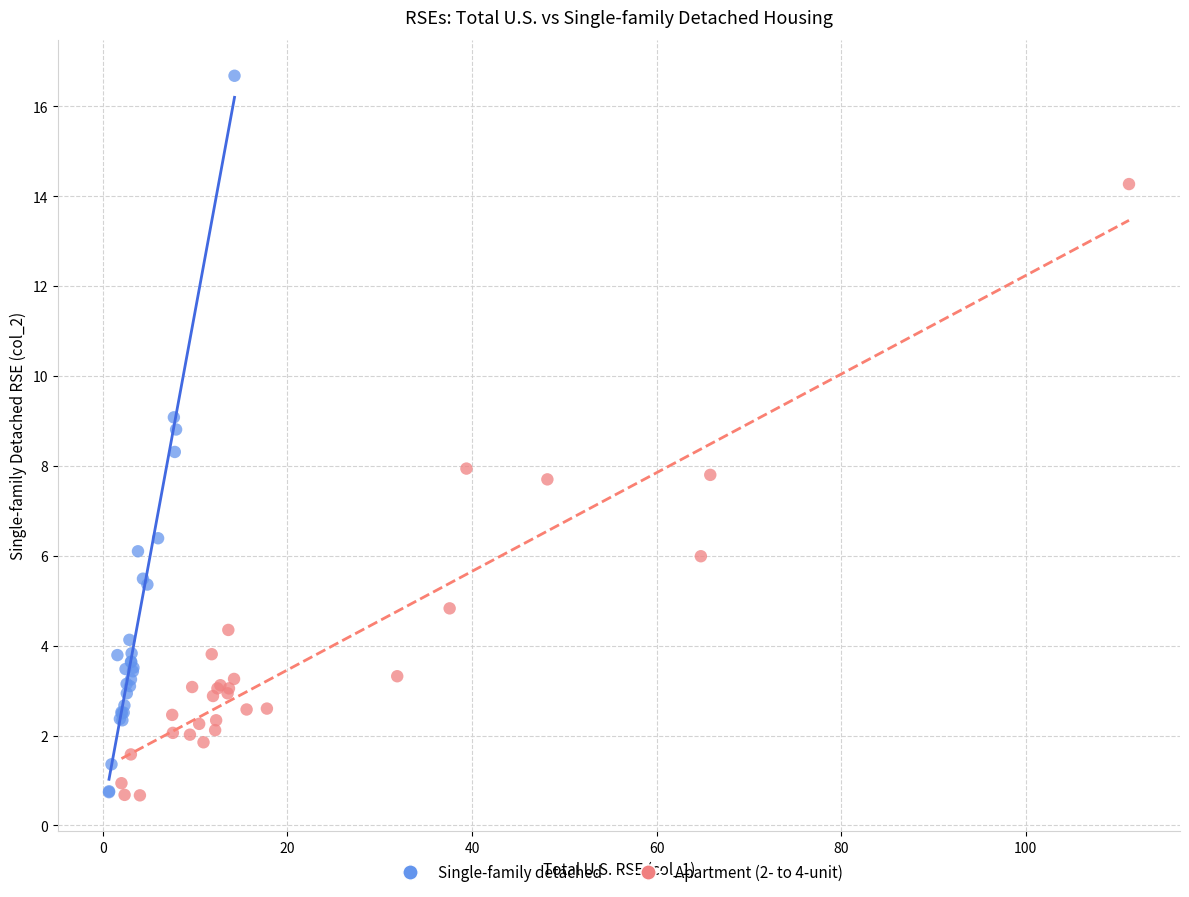

Which series reaches the maximum Y coordinate?

Single-family detached